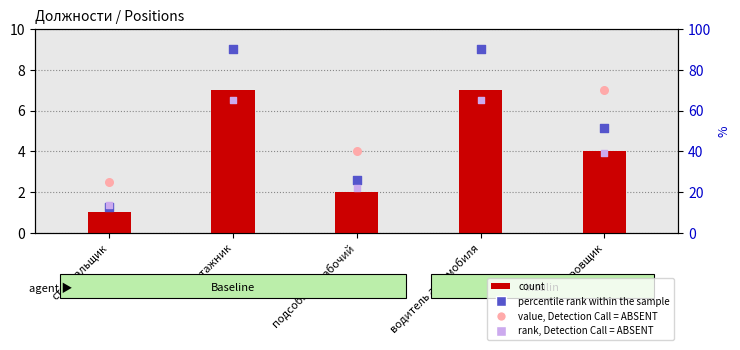

What is the total value across all series at монтажник?

173.5